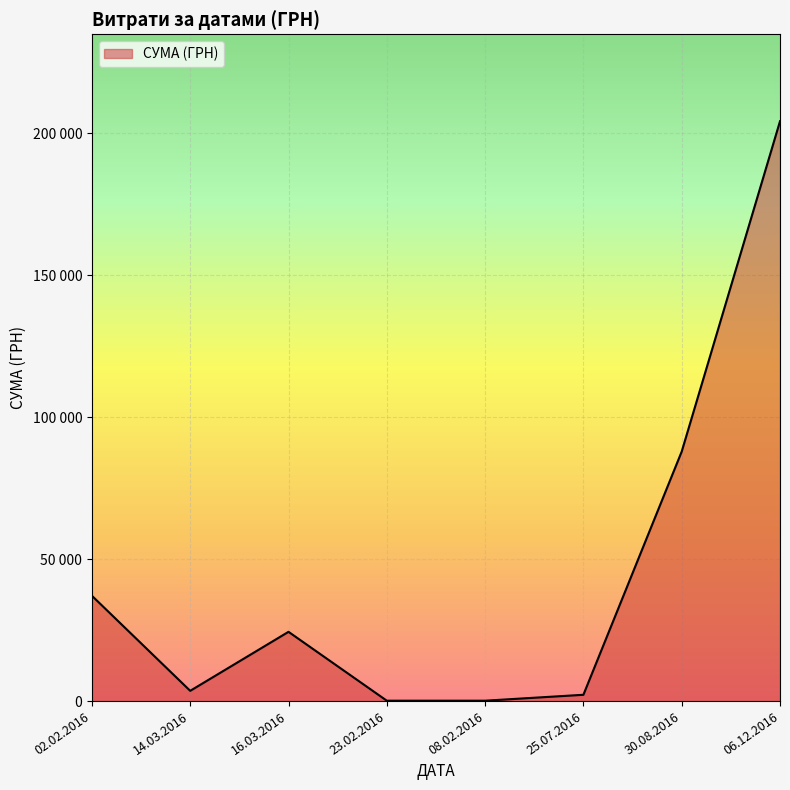

Reading left to right, transcribe all the data shown in this chart.

02.02.2016=37084.0	14.03.2016=3610.5	16.03.2016=24384.9	23.02.2016=133.9	08.02.2016=135.7	25.07.2016=2215.8	30.08.2016=87847.6	06.12.2016=204148.4